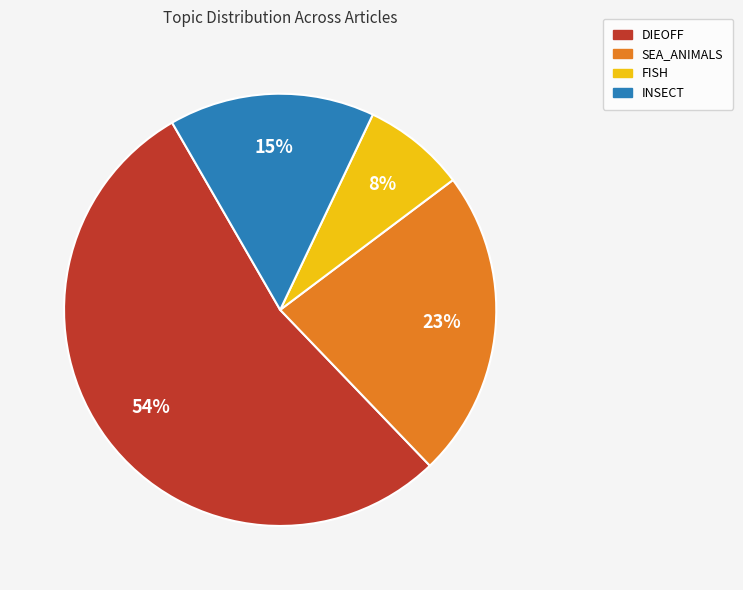

Which slice is the largest?

DIEOFF